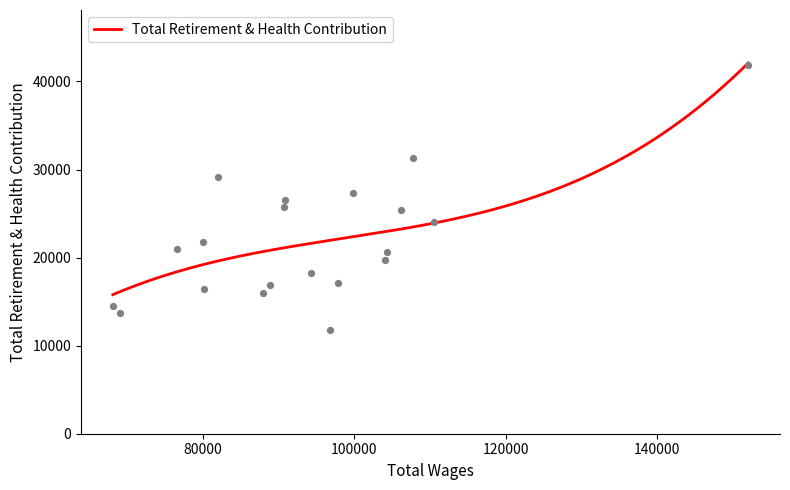

Which has a higher value, 5 or 10?

10